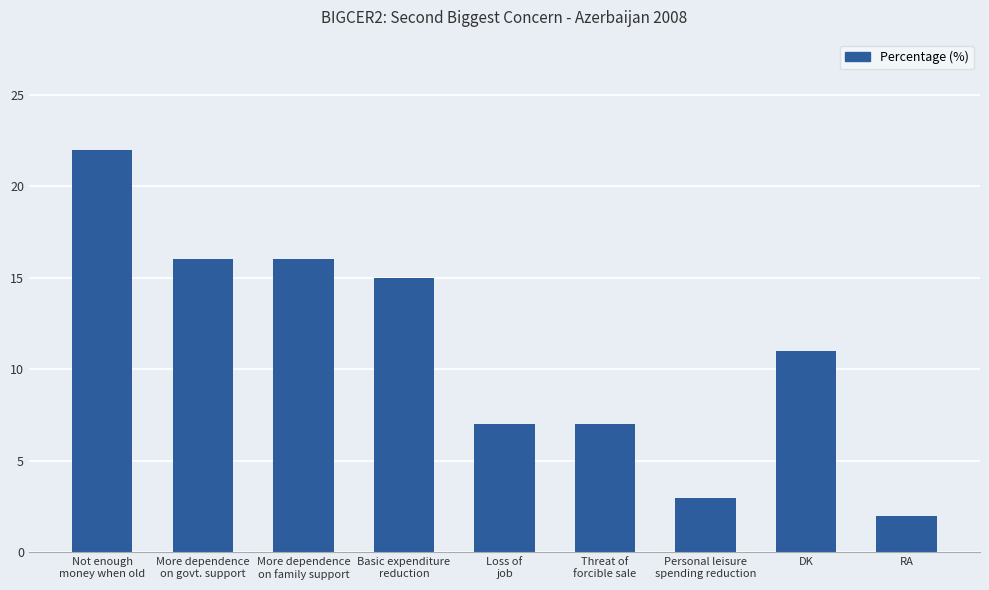

Which category has the lowest value across all series?

RA